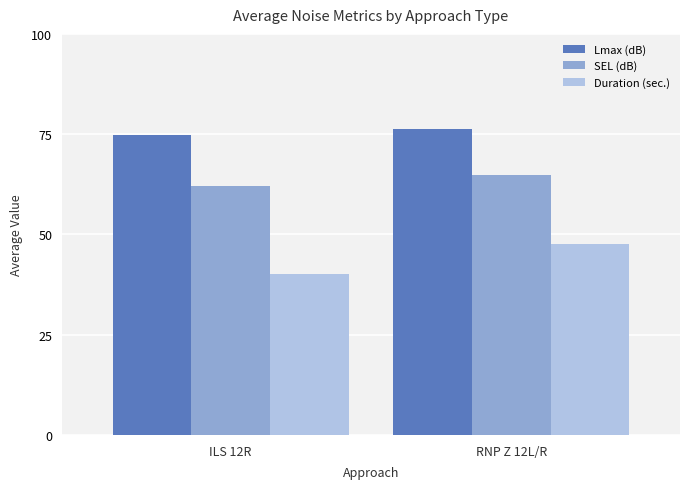

What is the minimum value shown in the chart?

40.2